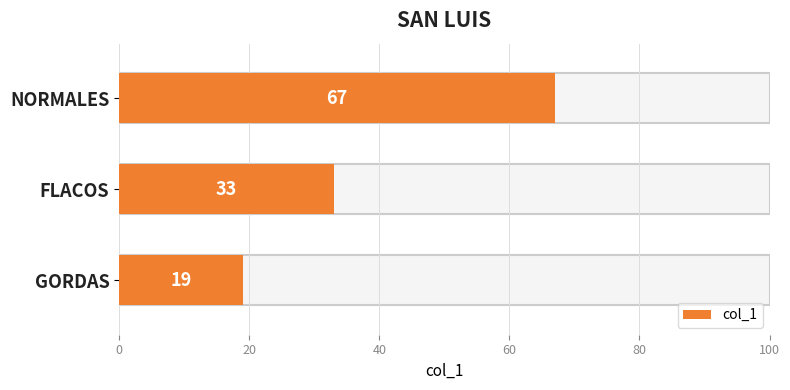

Count the number of values greater than 33.

1